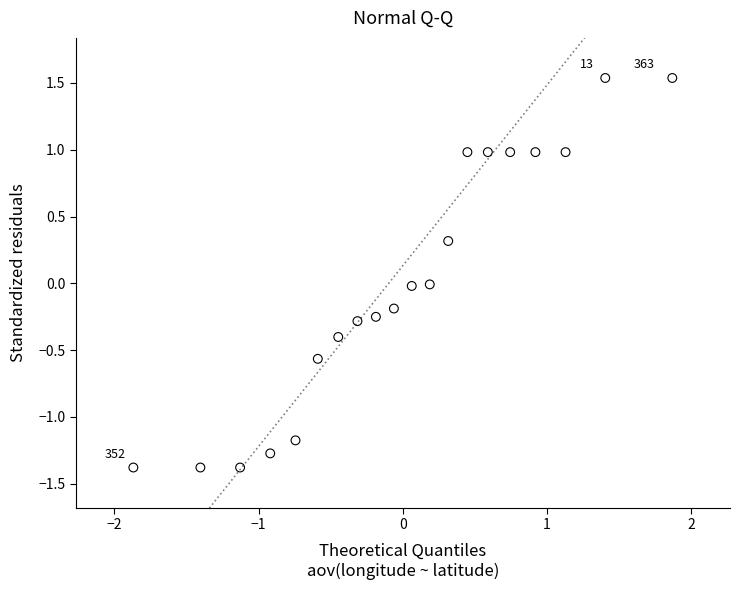

What is the range of Y values (max minus min)?

2.9